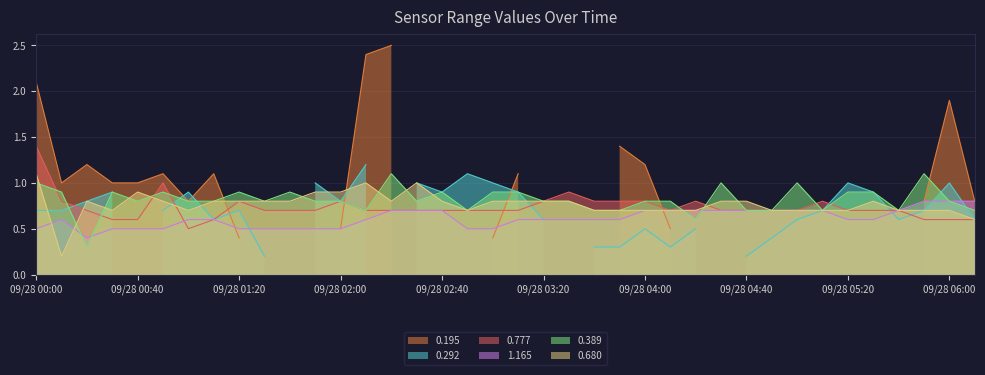

What position from the left is 2011/09/28 04:50?

30